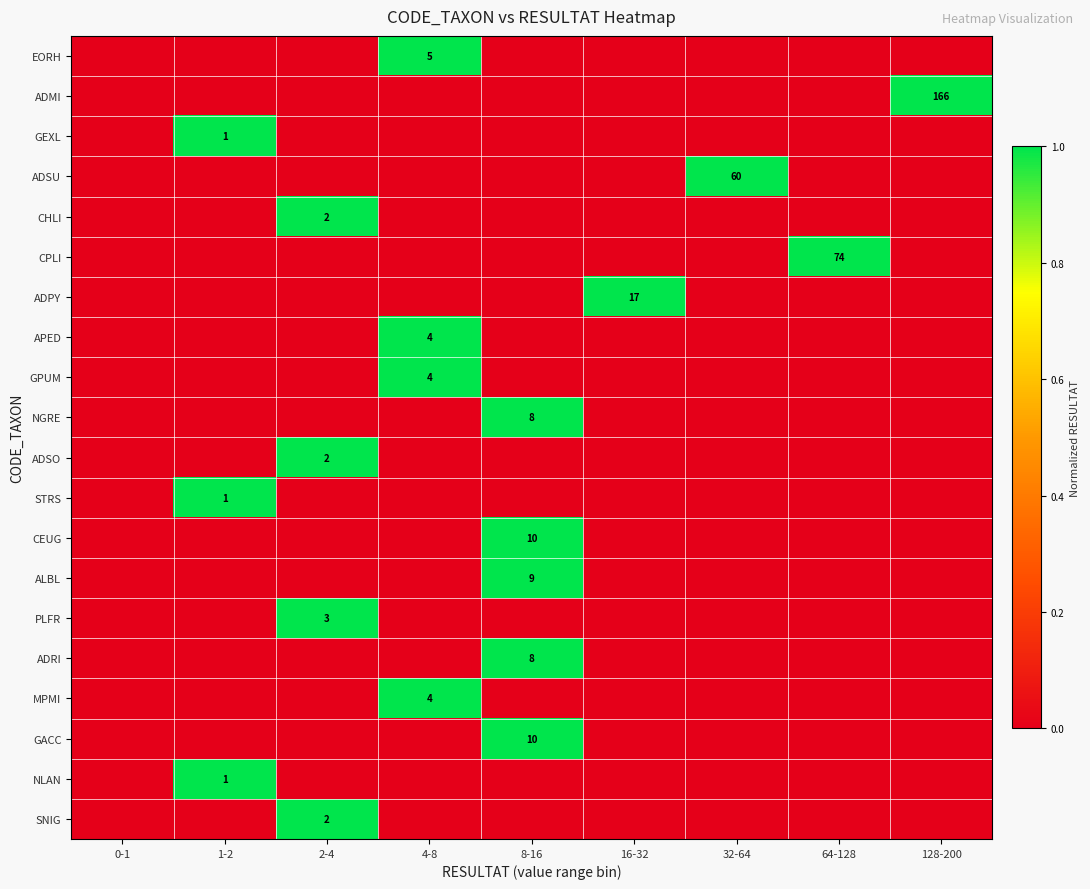

At which category is the sum across all series the highest?

8-16